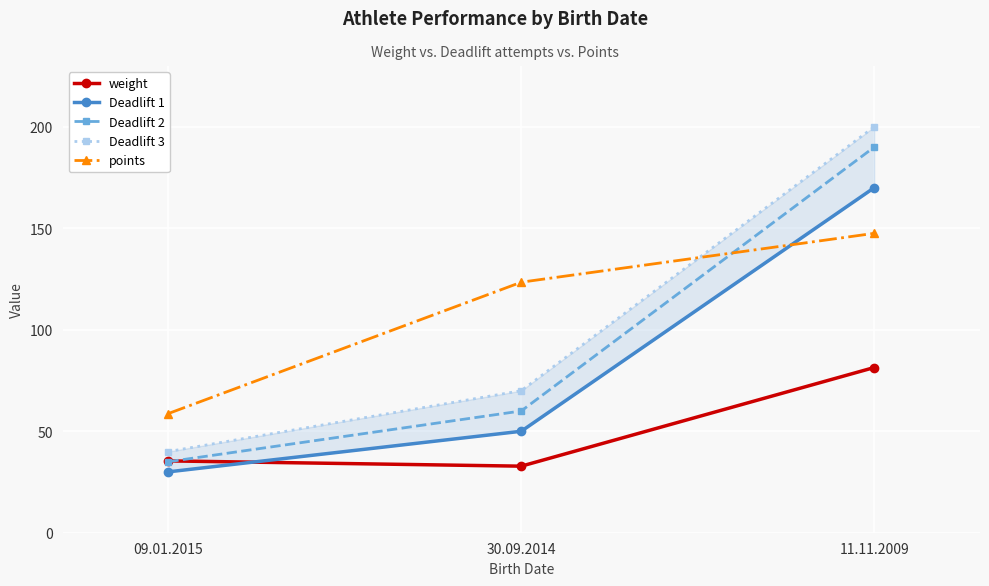

Reading left to right, what are all the values shown in this chart?

weight: 35.4	32.8	81.4
Deadlift 1: 30.0	50.0	170.0
Deadlift 2: 35.0	60.0	190.0
Deadlift 3: 40.0	70.0	200.0
points: 58.7	123.5	147.5